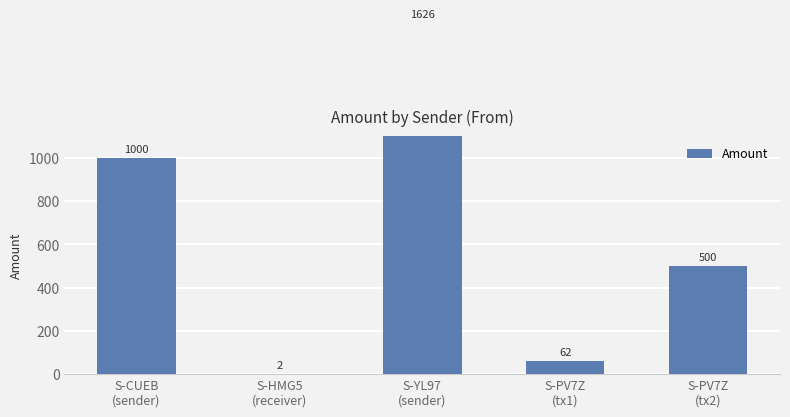

What is the difference between the values at S-PV7Z
(tx2) and S-HMG5
(receiver)?

498.0